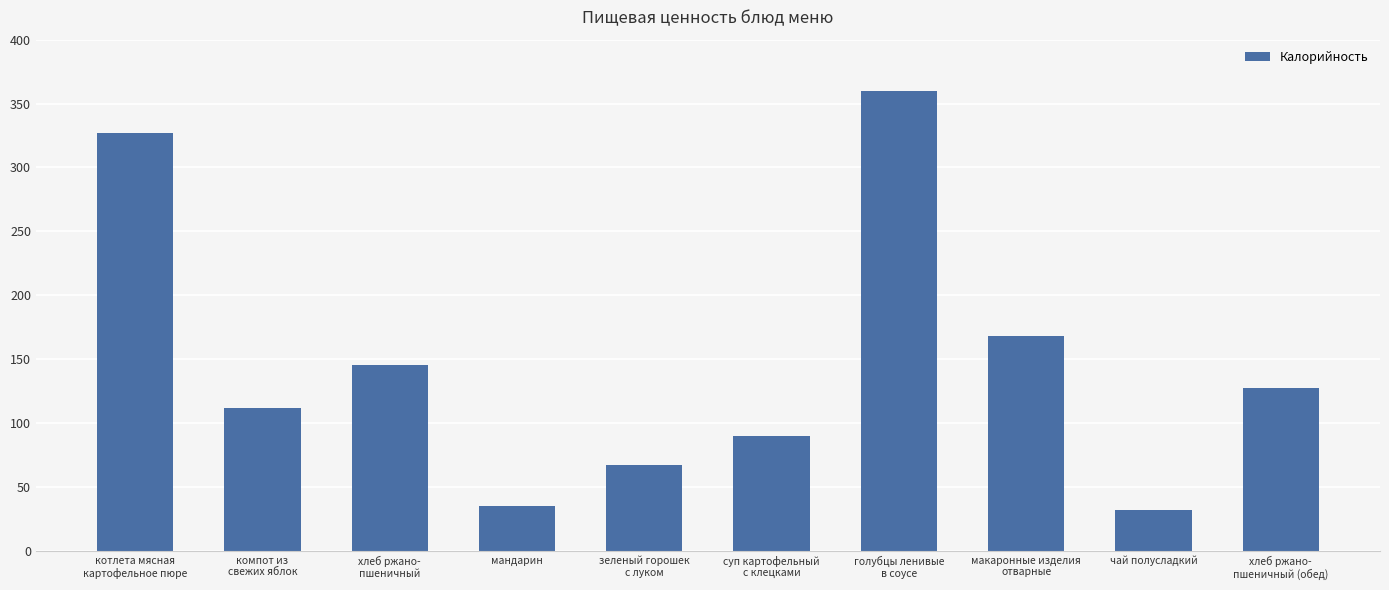

The value at хлеб ржано-
пшеничный (обед) is 74.2. True or false?

False